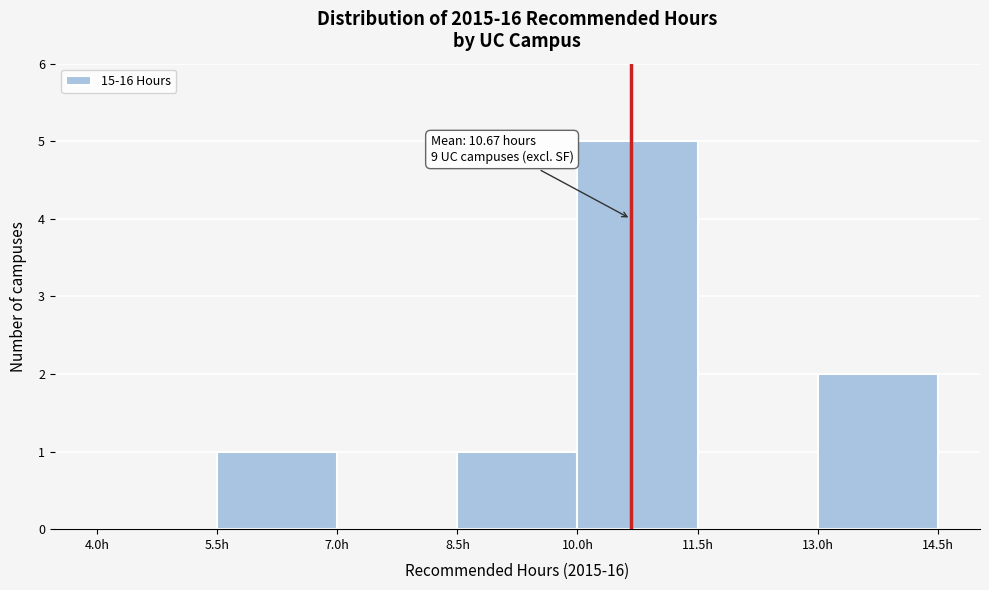

Which range on the x-axis has the tallest bar?

10.0 to 11.5